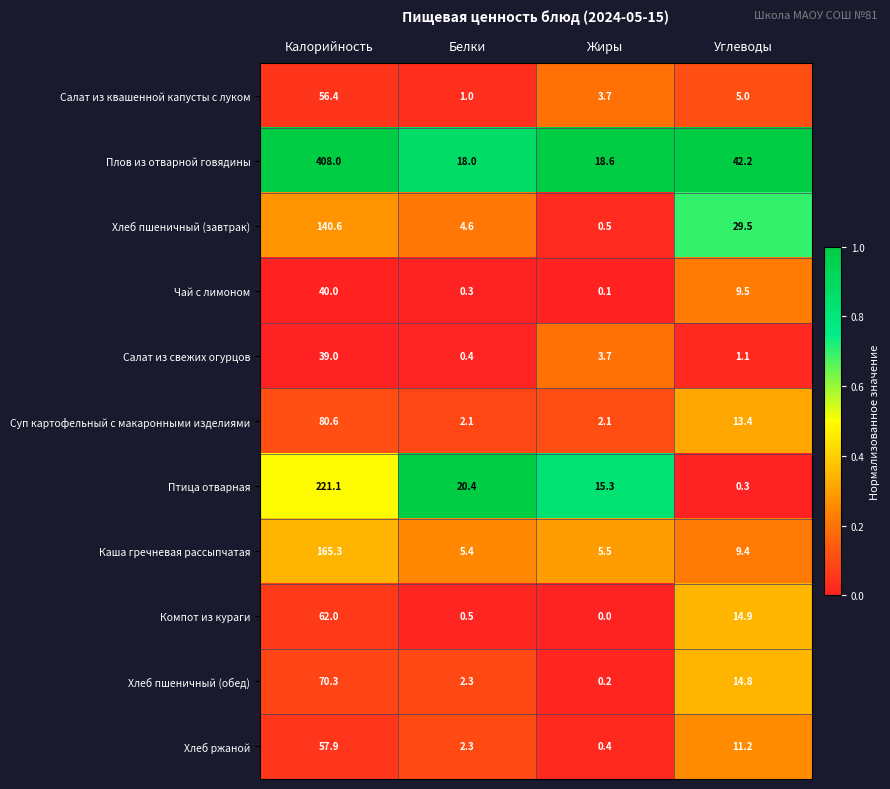

Which series has the largest range (max minus min)?

Плов из отварной говядины